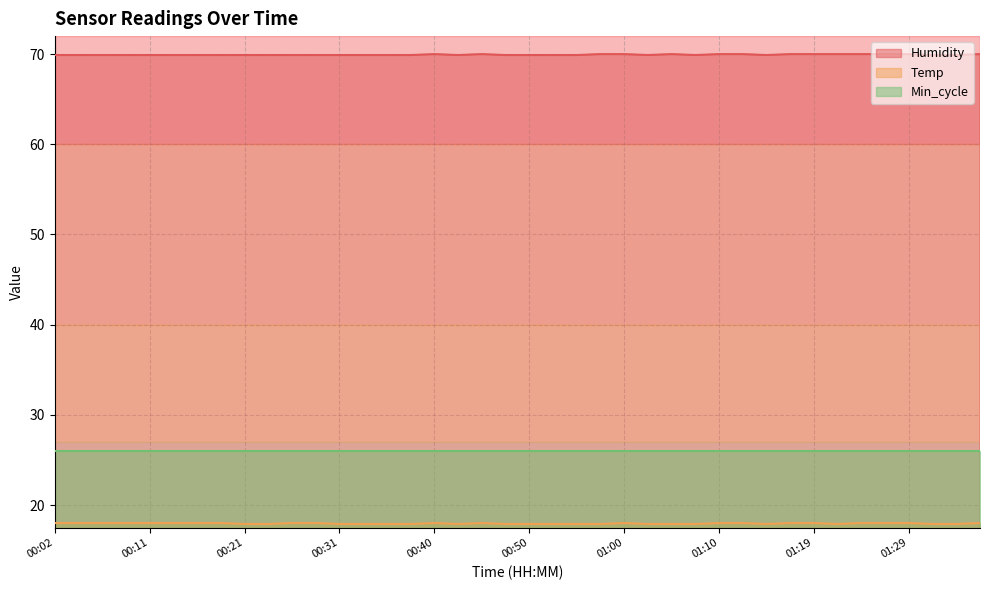

Which series has the widest spread of values?

Temp